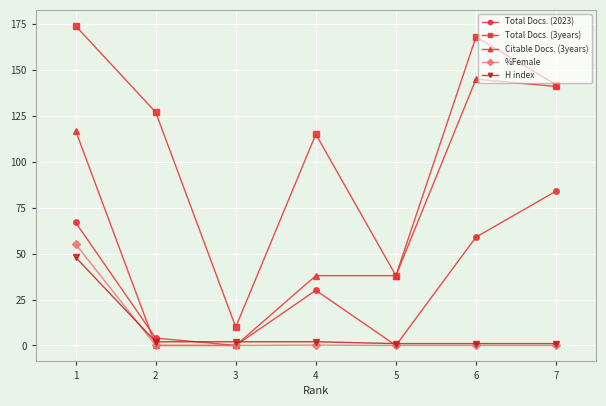

True or false: Citable Docs. (3years) has more than 0 interior local peaks.

True